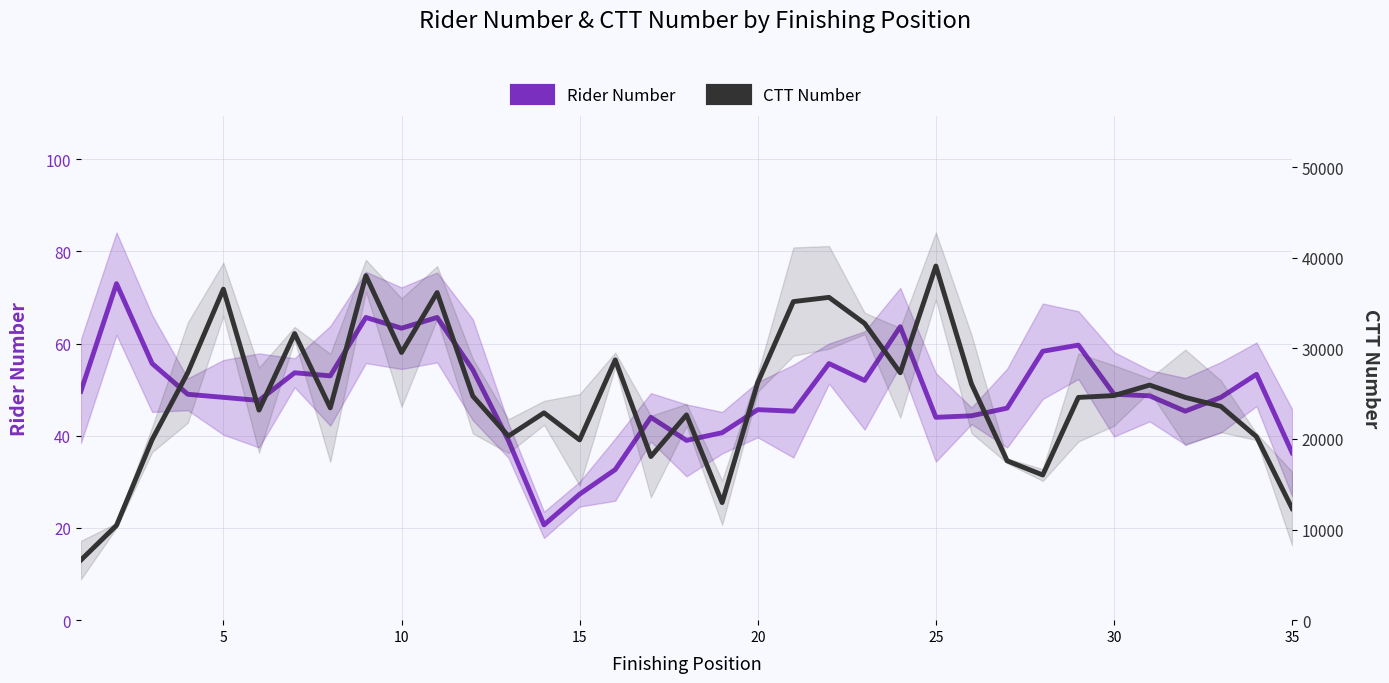

What are all the series names shown in the legend?

Rider Number, CTT Number